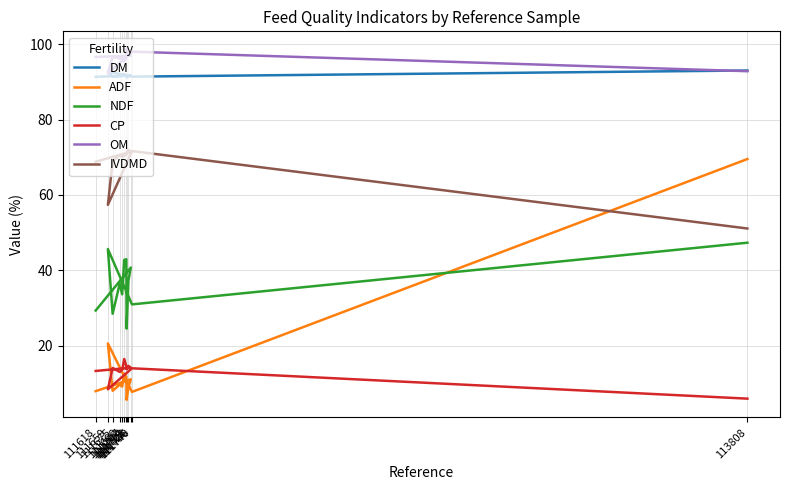

What are all the series names shown in the legend?

DM, ADF, NDF, CP, OM, IVDMD